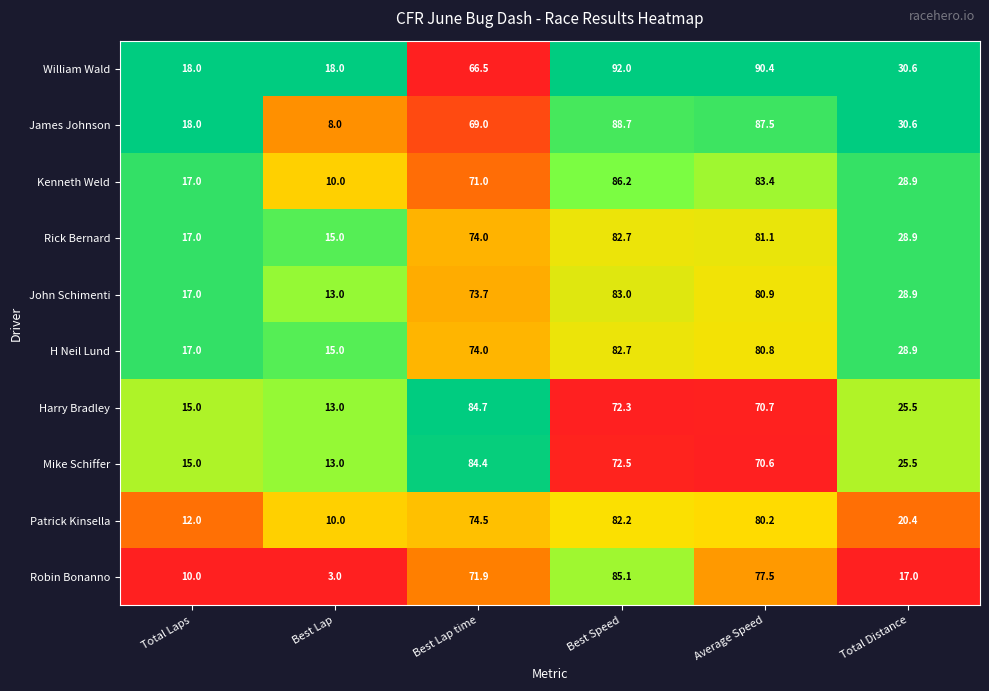

Which category has the lowest value across all series?

Best Lap